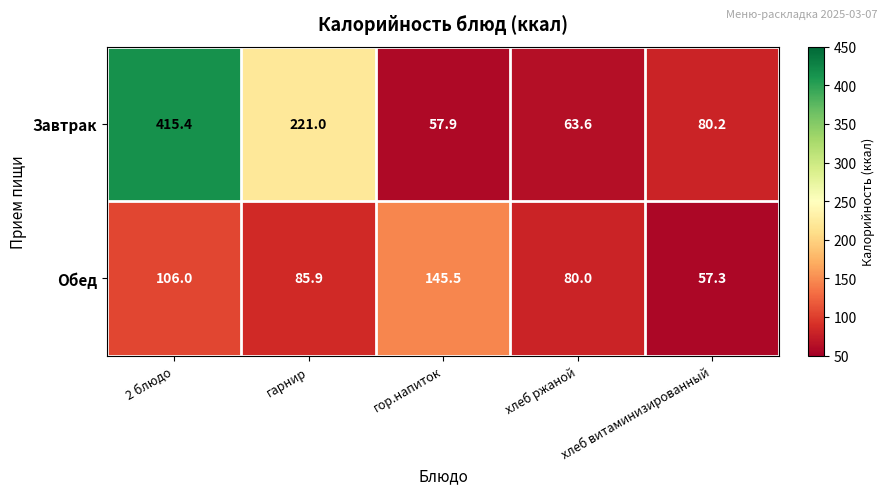

Is the value of Обед at хлеб витаминизированный greater than the value of Завтрак at гор.напиток?

No